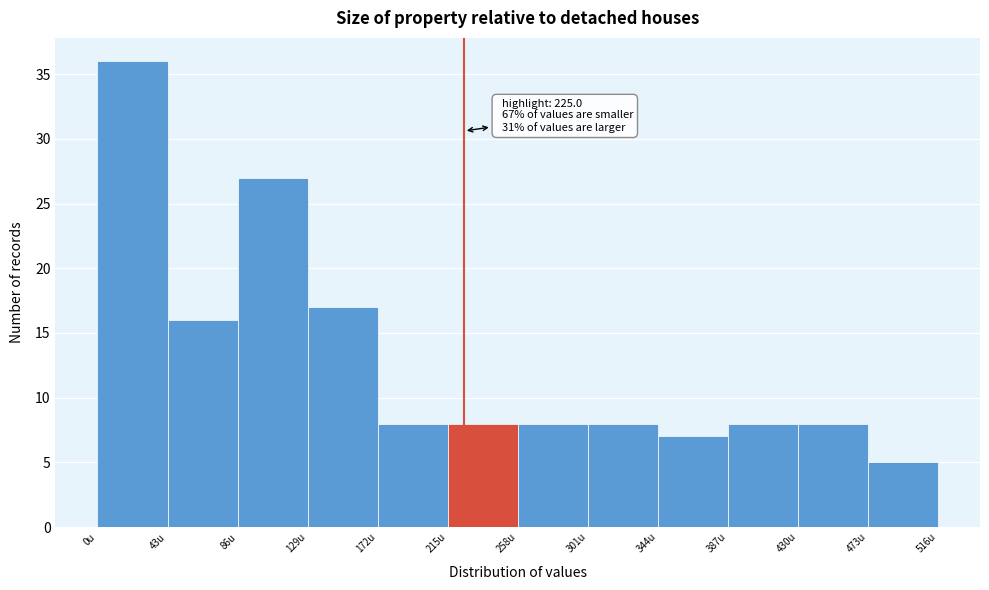

Which range on the x-axis has the tallest bar?

0 to 43